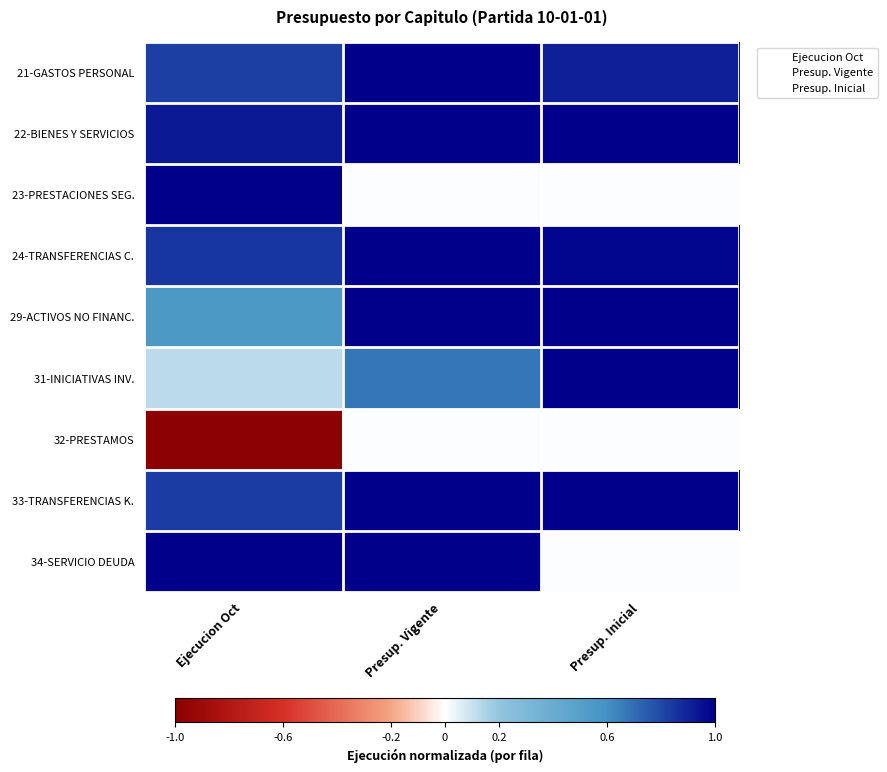

Reading left to right, transcribe all the data shown in this chart.

21-GASTOS PERSONAL: Ejecucion Oct=0.8	Presup. Vigente=1.0	Presup. Inicial=0.9
22-BIENES Y SERVICIOS: Ejecucion Oct=0.9	Presup. Vigente=1.0	Presup. Inicial=1.0
23-PRESTACIONES SEG.: Ejecucion Oct=1.0	Presup. Vigente=0.0	Presup. Inicial=0.0
24-TRANSFERENCIAS C.: Ejecucion Oct=0.8	Presup. Vigente=1.0	Presup. Inicial=1.0
29-ACTIVOS NO FINANC.: Ejecucion Oct=0.5	Presup. Vigente=1.0	Presup. Inicial=1.0
31-INICIATIVAS INV.: Ejecucion Oct=0.1	Presup. Vigente=0.7	Presup. Inicial=1.0
32-PRESTAMOS: Ejecucion Oct=-1.0	Presup. Vigente=0.0	Presup. Inicial=0.0
33-TRANSFERENCIAS K.: Ejecucion Oct=0.8	Presup. Vigente=1.0	Presup. Inicial=1.0
34-SERVICIO DEUDA: Ejecucion Oct=1.0	Presup. Vigente=1.0	Presup. Inicial=0.0